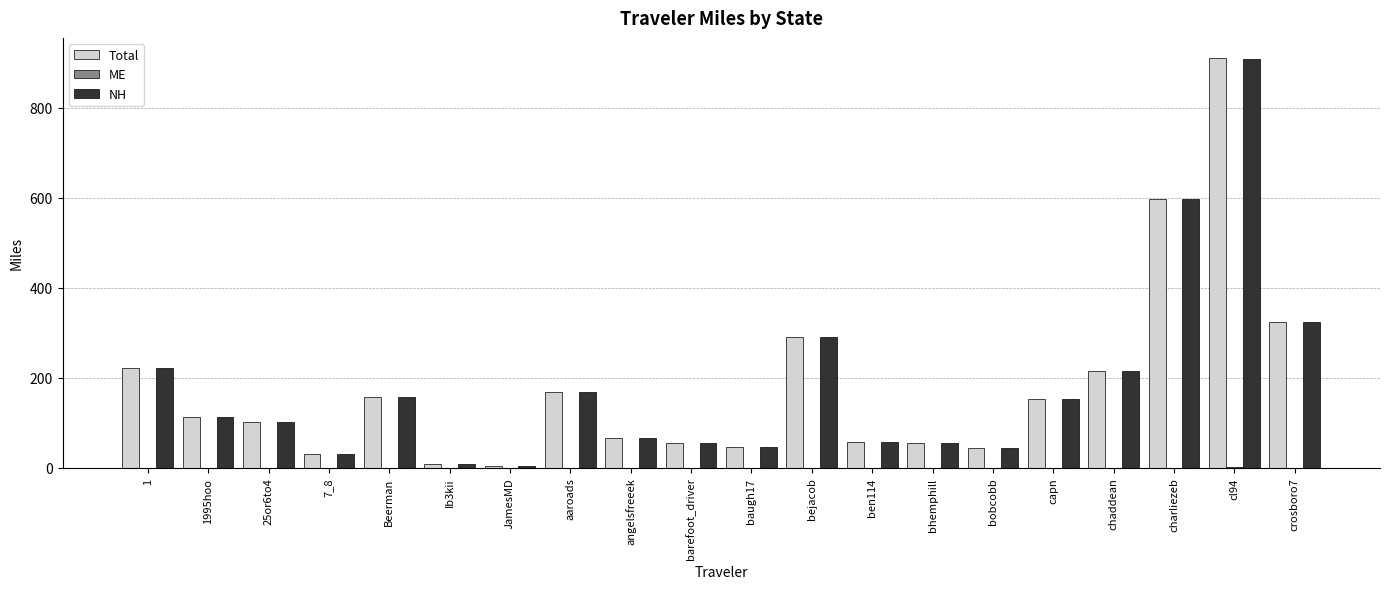

What is the greatest value displayed?

909.5